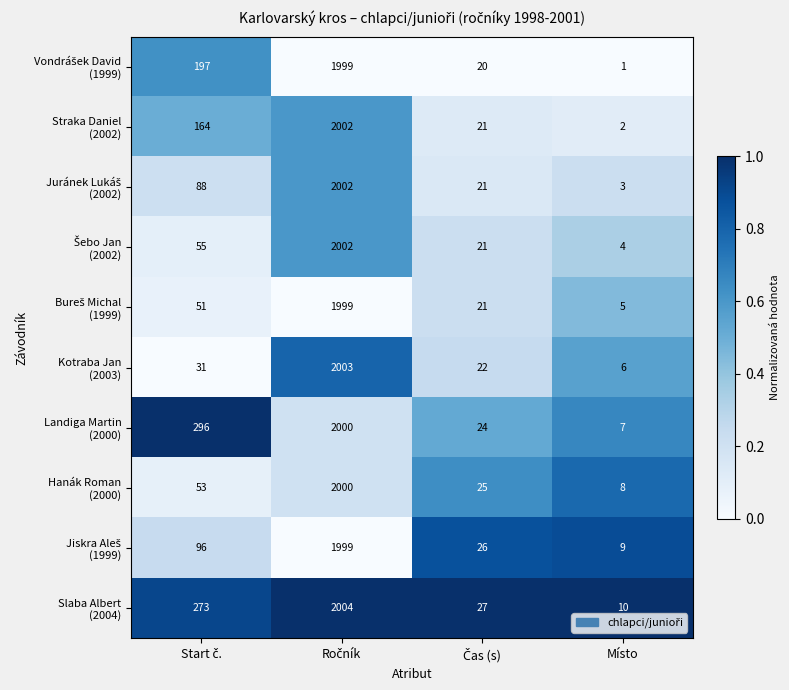

Which category has the lowest value across all series?

Místo